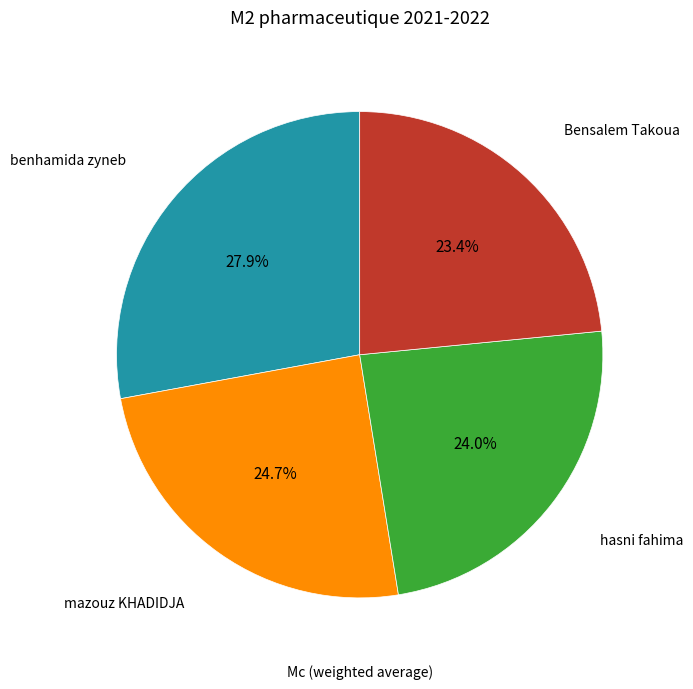

Is the sum of benhamida zyneb and mazouz KHADIDJA greater than half?

Yes